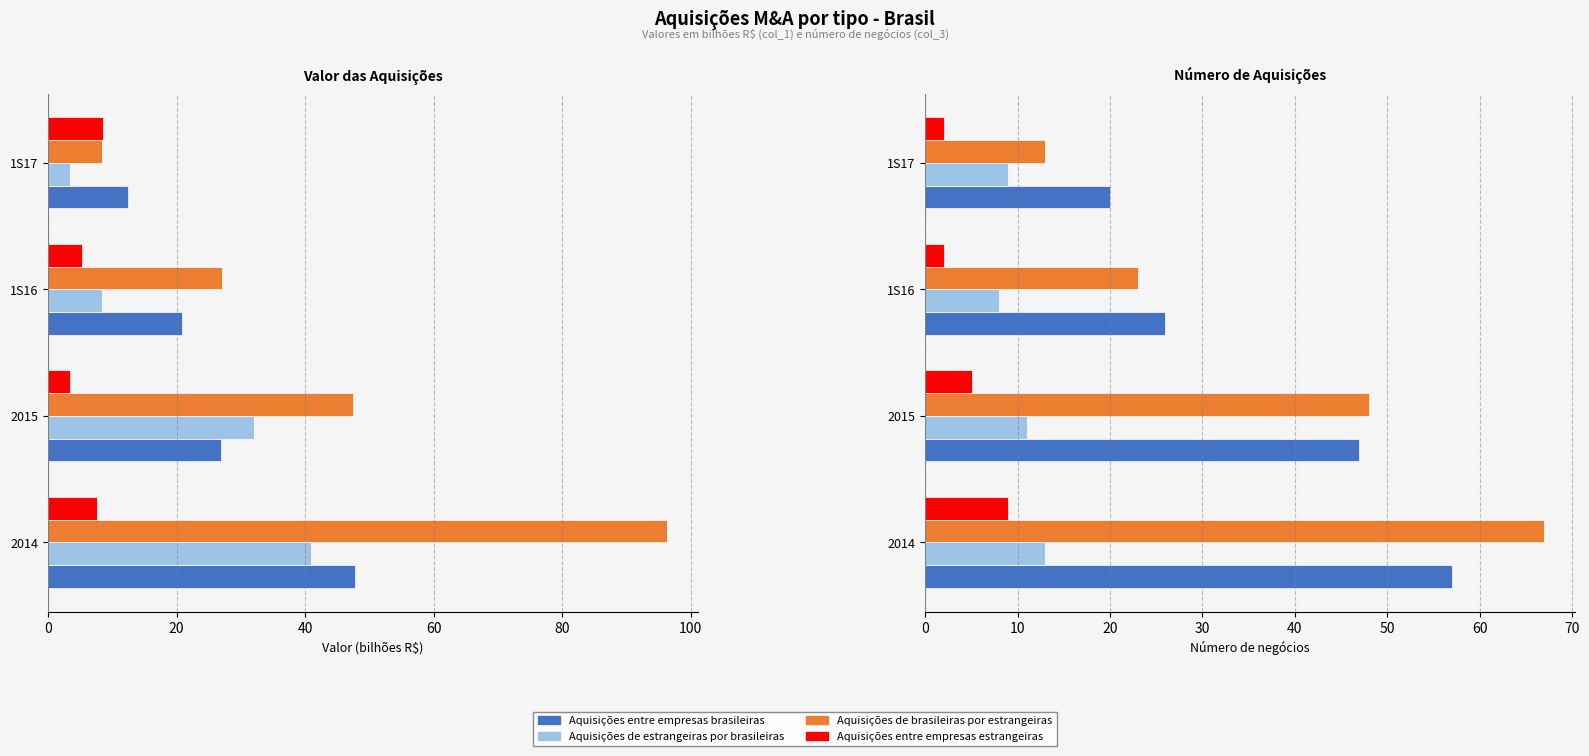

What is the spread (max minus min) of values at 2015?

43